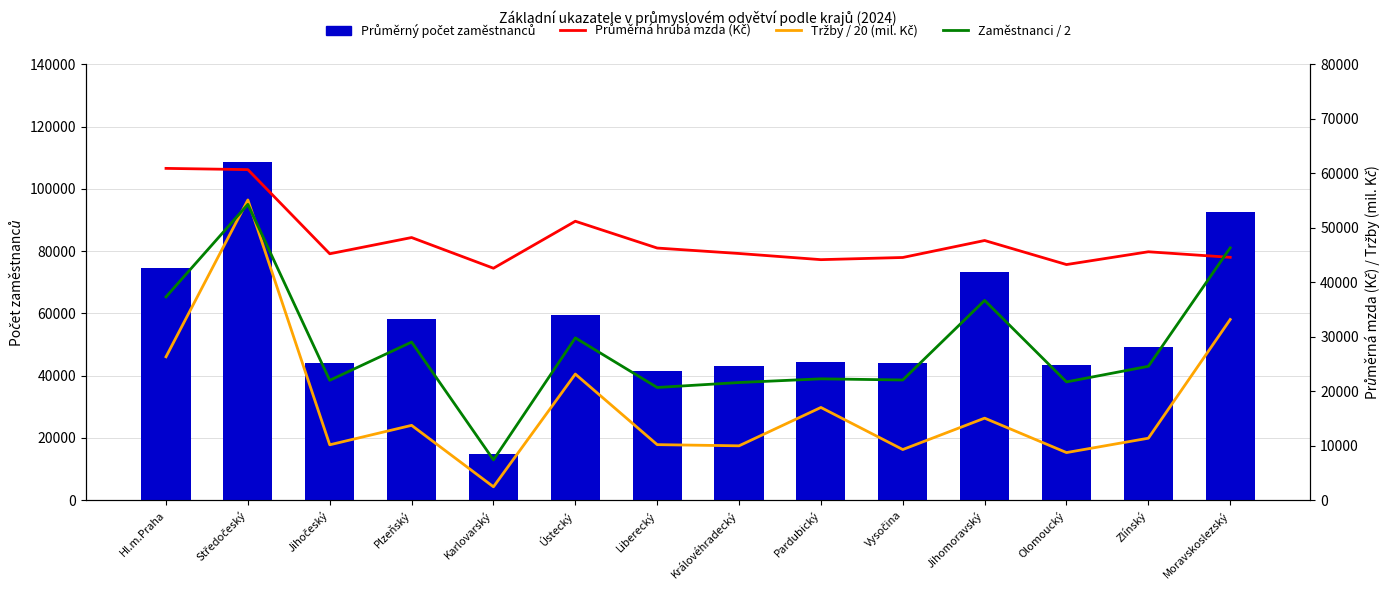

Which category has the lowest value across all series?

Karlovarský